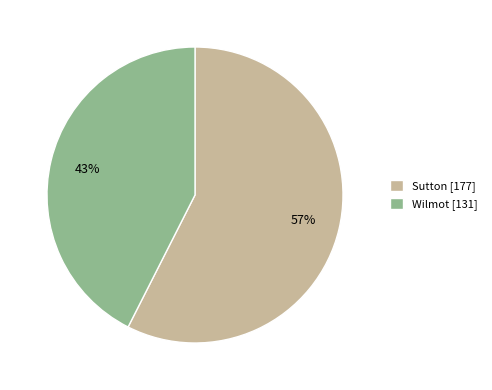

Is Wilmot the majority of the pie?

No